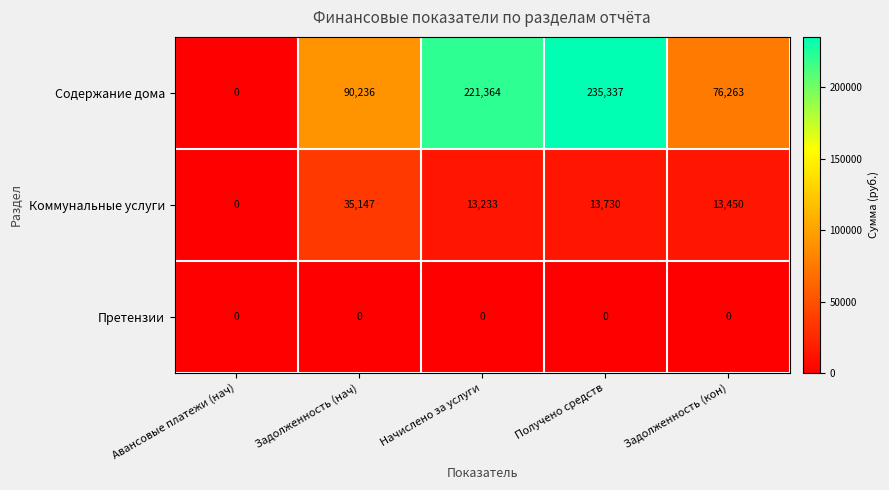

At Задолженность (нач), list the series in order from smallest to largest.

Претензии, Коммунальные услуги, Содержание дома